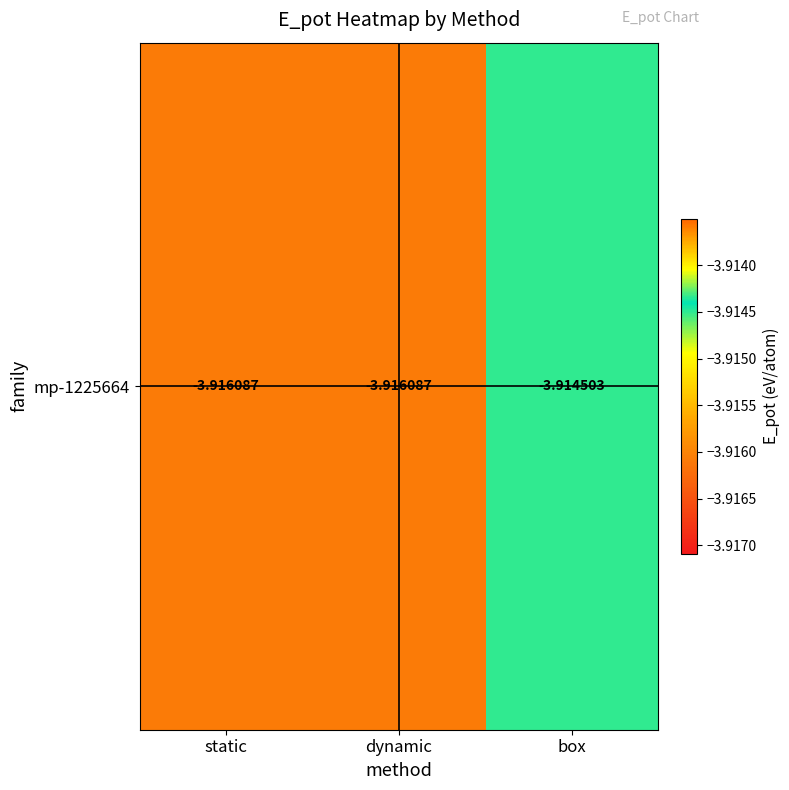

The value at box is -1.3. True or false?

False